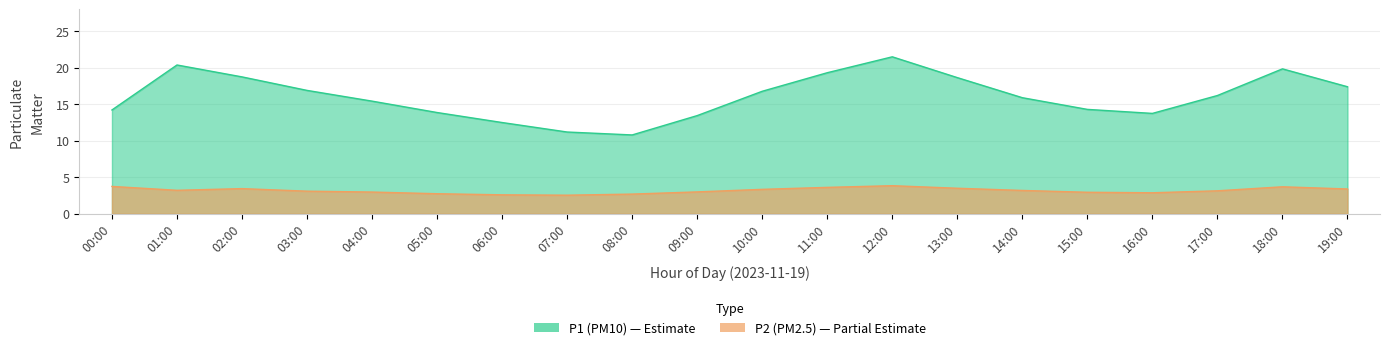

Which category has the lowest value in the P2 series?

07:00